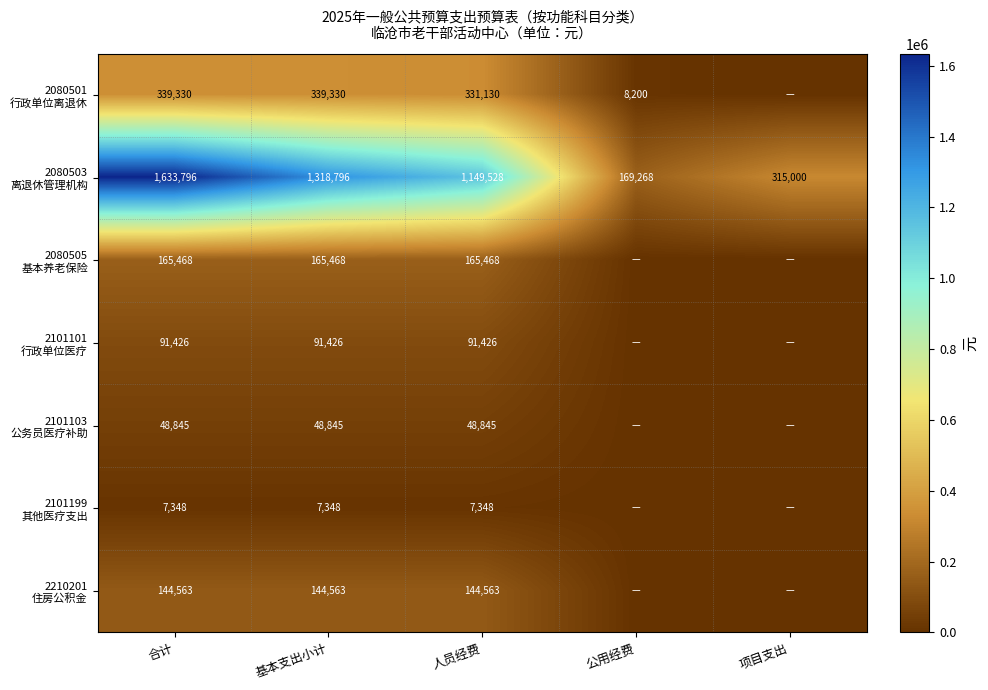

What is the difference between the highest and lowest values at 基本支出小计?

1311448